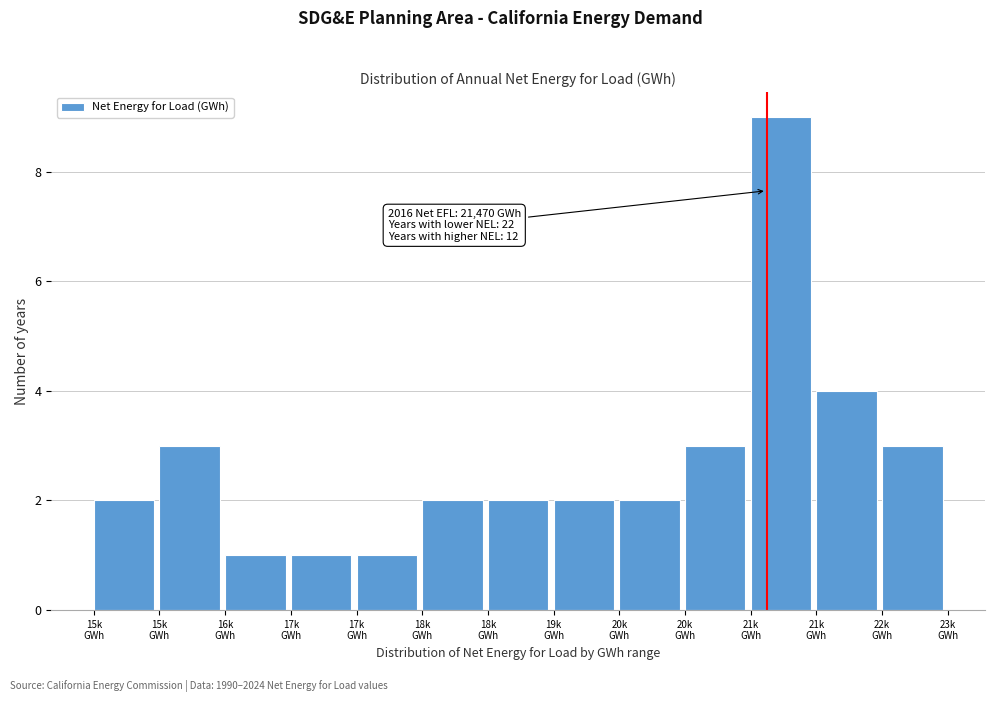

Count the number of categories in the chart.

13